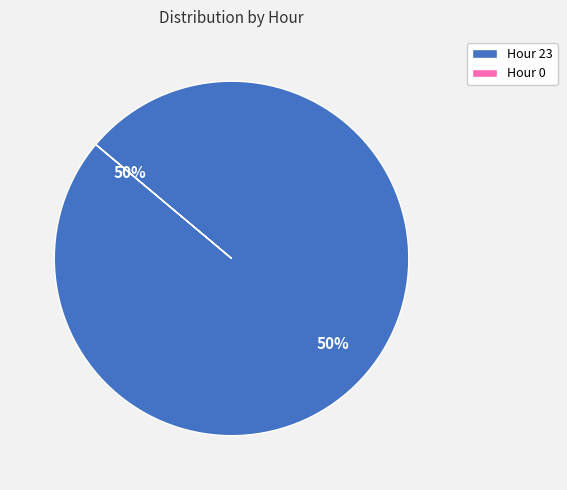

Rank the categories by value from highest to lowest.

23, 0